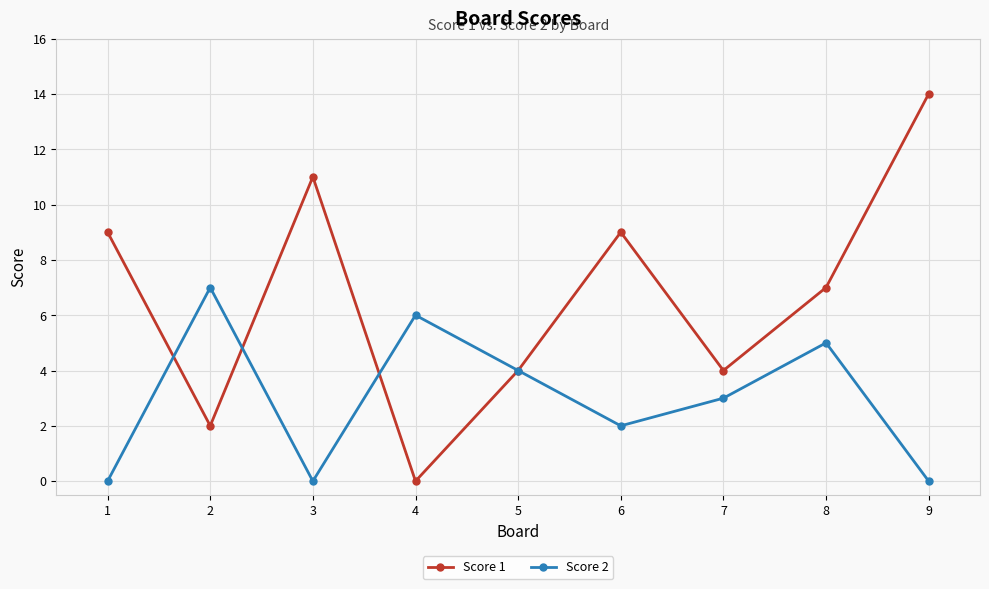

Which series has the widest spread of values?

Score 1